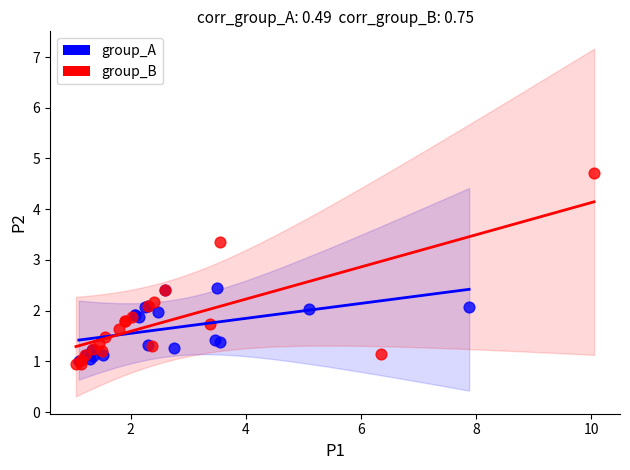

Which series has the largest Y range (max minus min)?

group_B